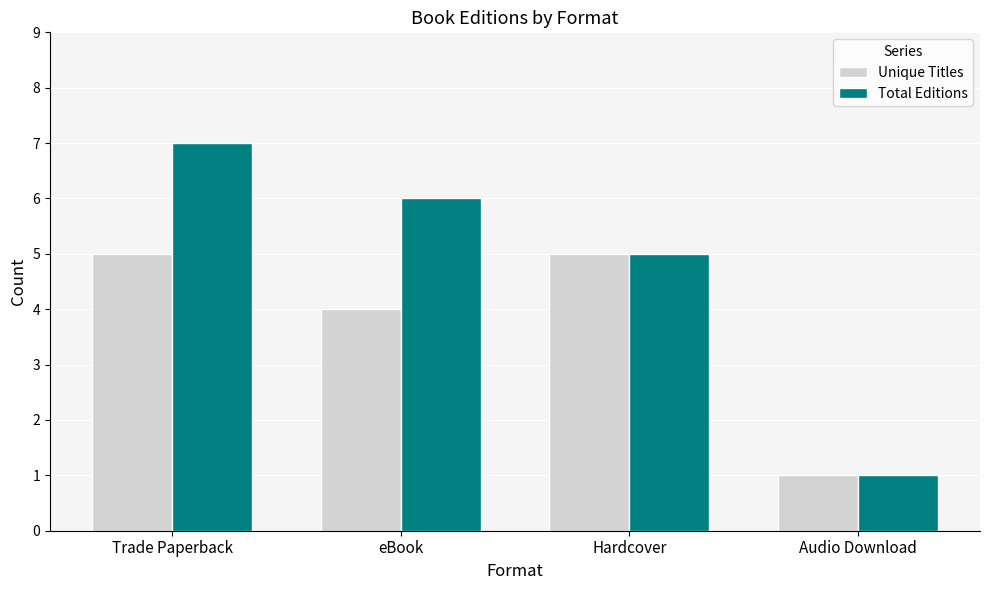

Reading right to left, transcribe all the data shown in this chart.

Unique Titles: 1	5	4	5
Total Editions: 1	5	6	7